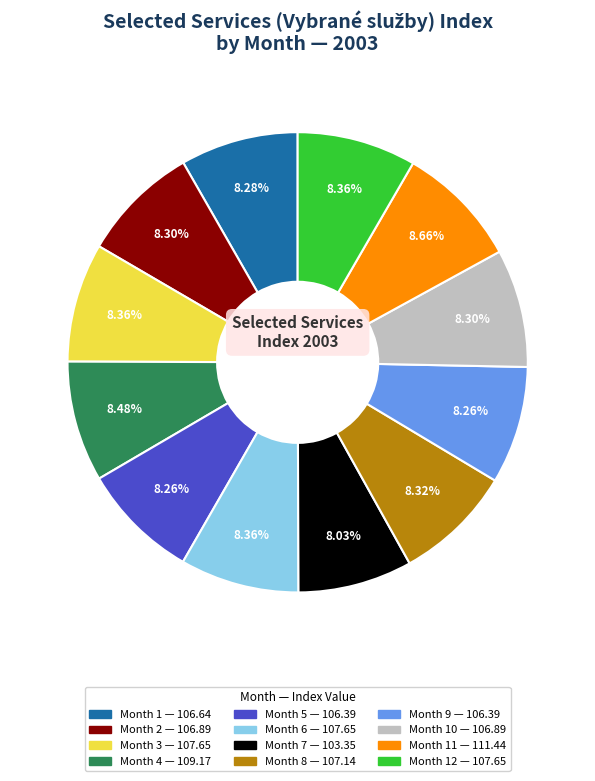

How many segments does this pie chart have?

12